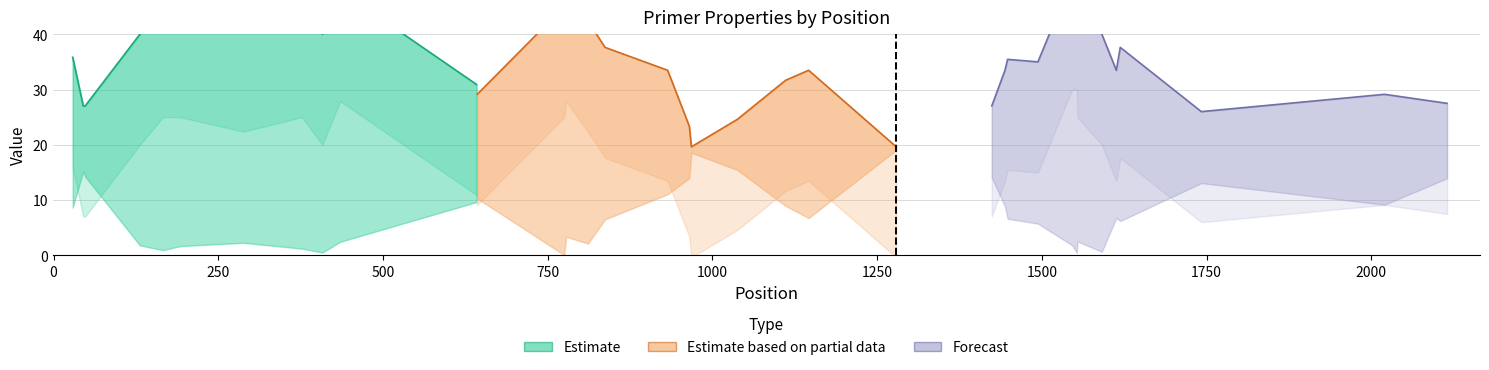

True or false: PRIMER_LEFT_0_GC_PERCENT has a value of 55.0 at 192.

True